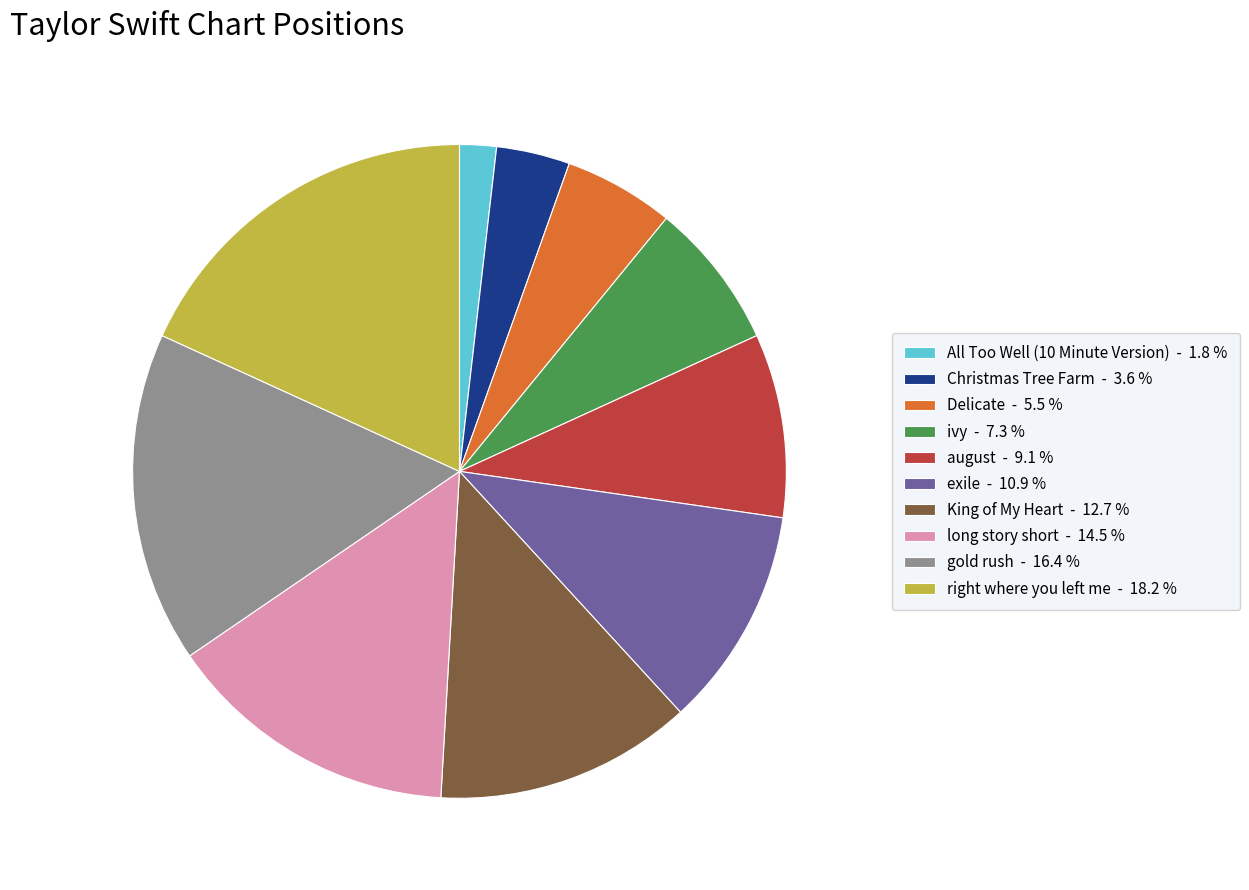

How many segments does this pie chart have?

10